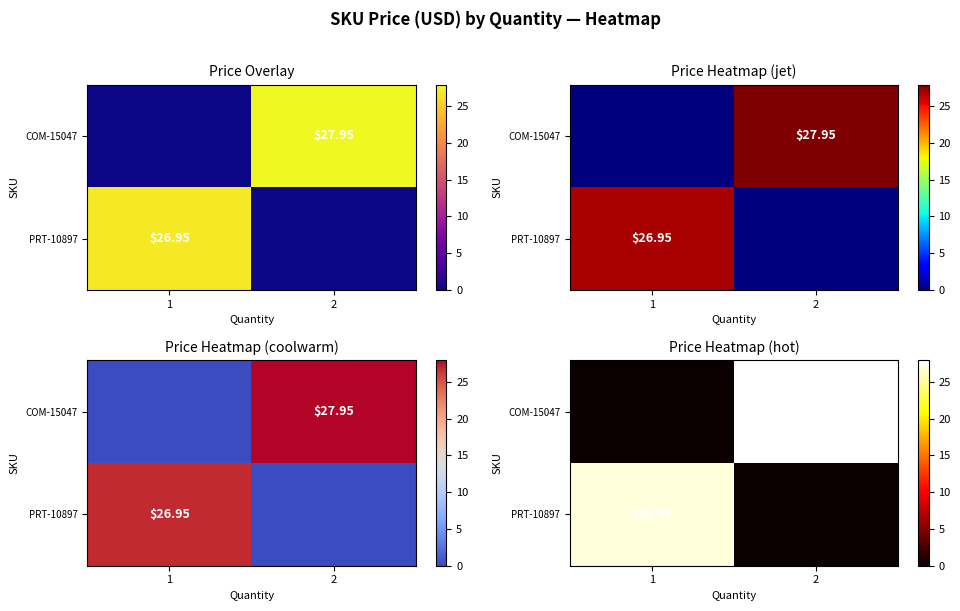

Rank the series by their average value, from lowest to highest.

PRT-10897, COM-15047